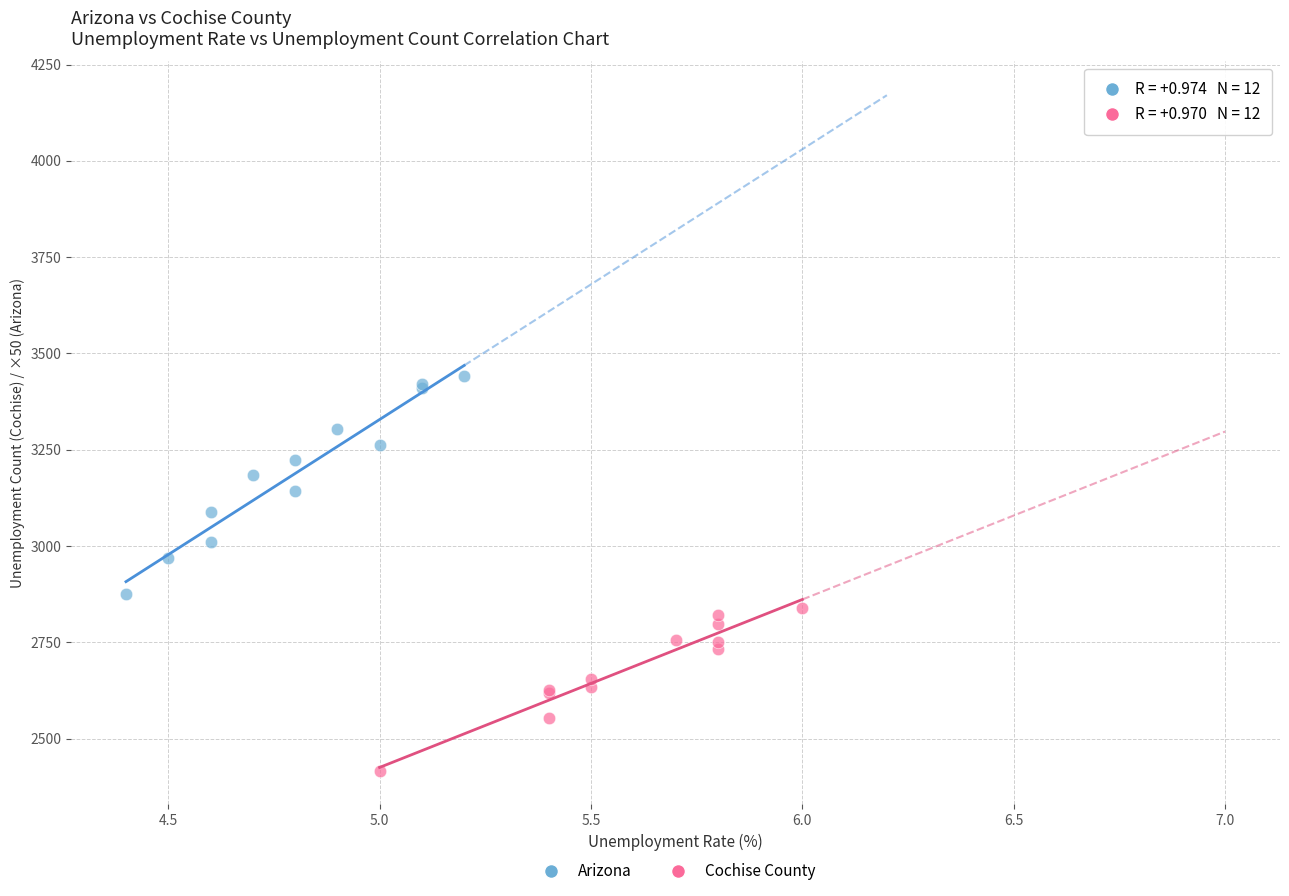

Which series contains the highest Y value?

Arizona